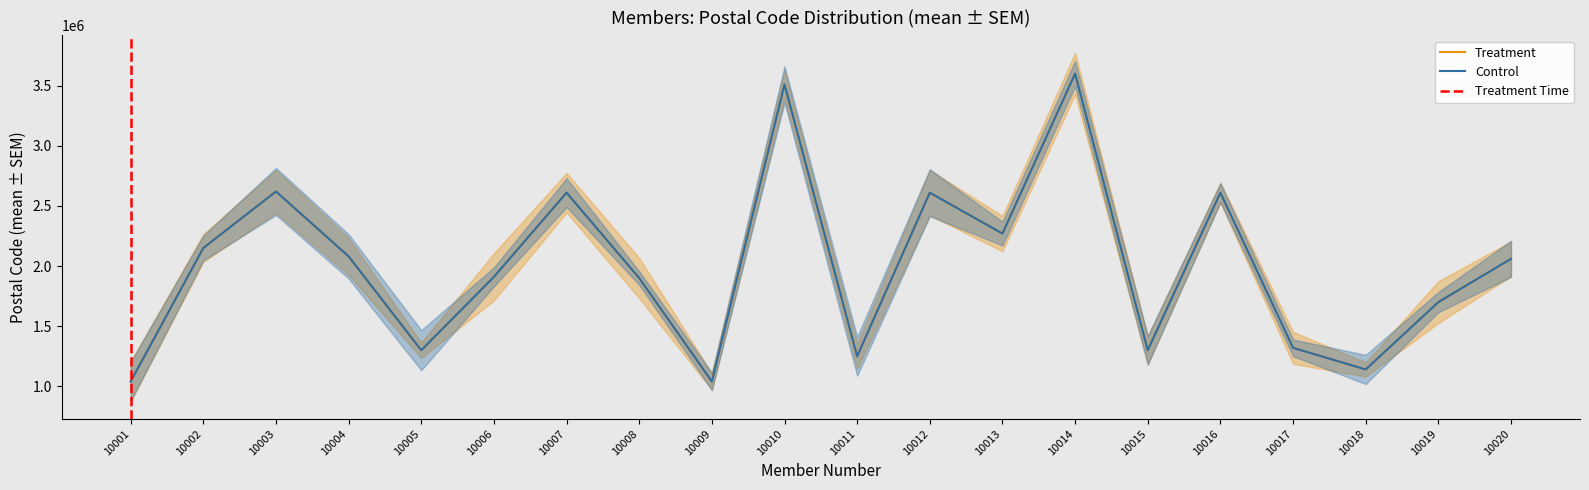

At which category does the chart reach its minimum across all series?

10001